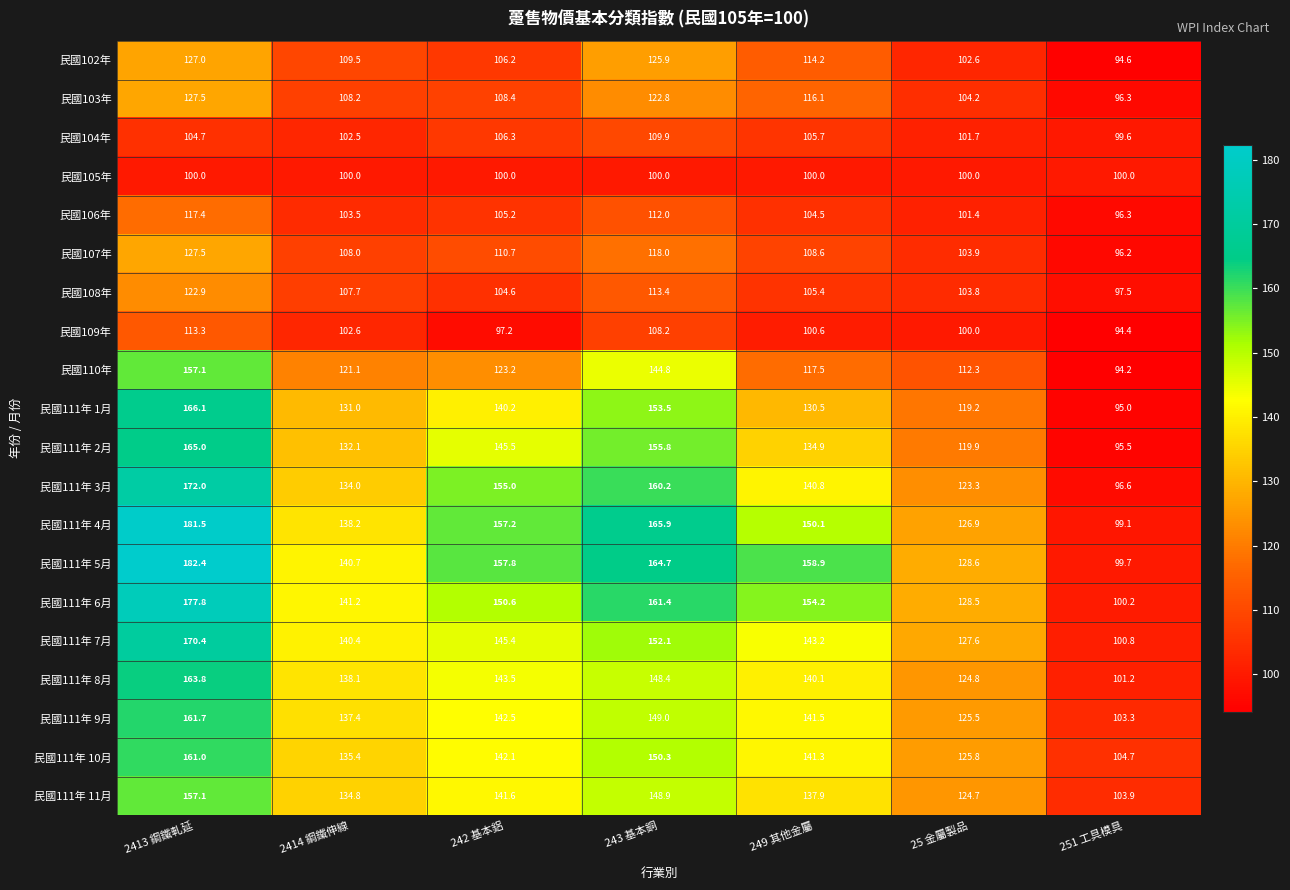

Rank the categories by 民國108年 value from lowest to highest.

251 工具模具, 25 金屬製品, 242 基本鋁, 249 其他金屬, 2414 鋼鐵伸線, 243 基本銅, 2413 鋼鐵軋延